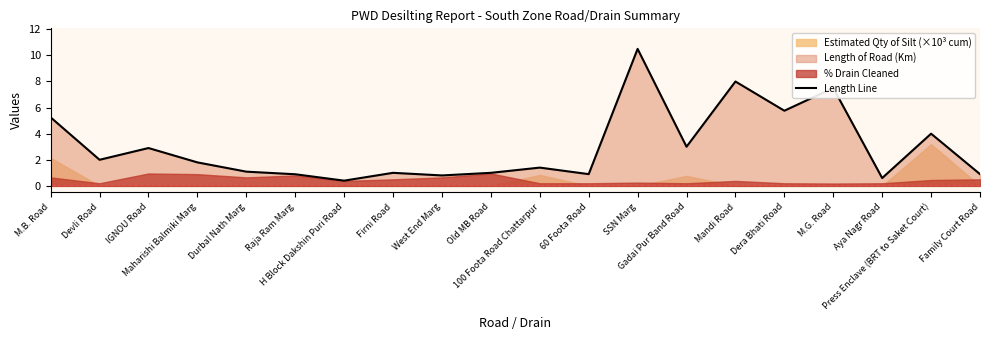

Between Family Court Road and Firni Road, which is larger?

Firni Road